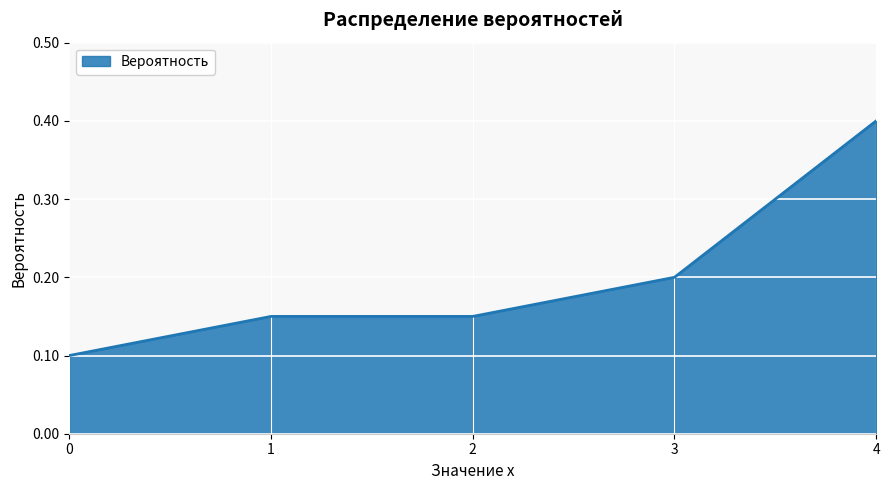

What is the sum of the values at 1 and 4?

0.6